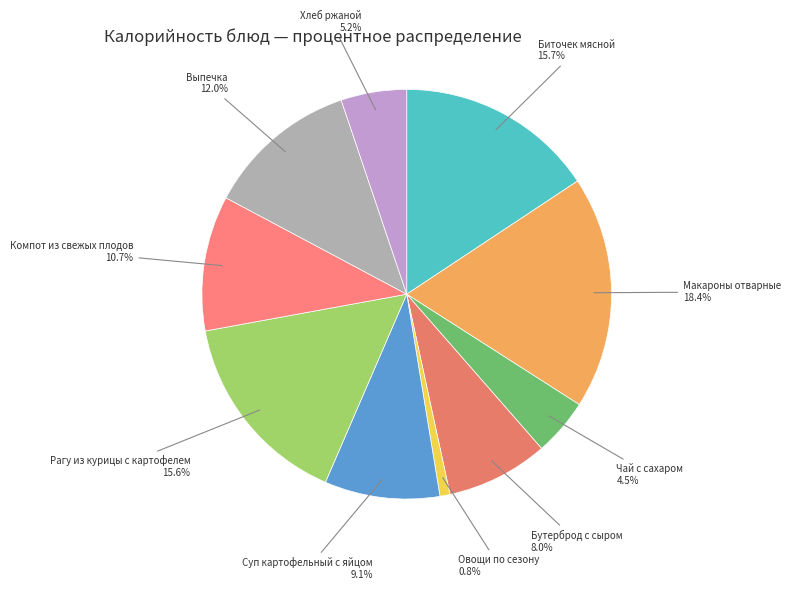

Which category has the smallest portion of the pie?

Овощи по сезону